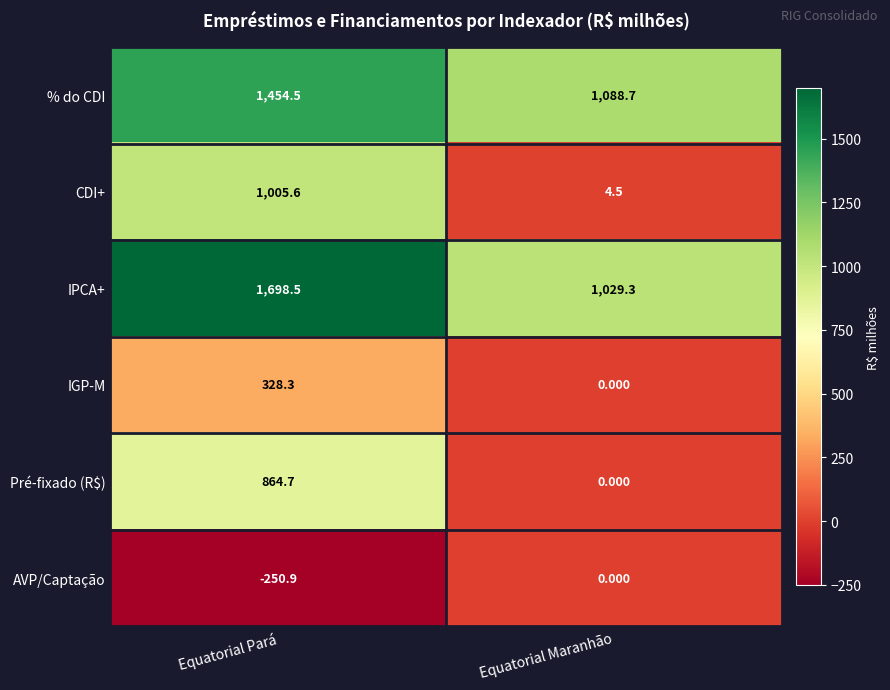

Count the number of categories in the chart.

2